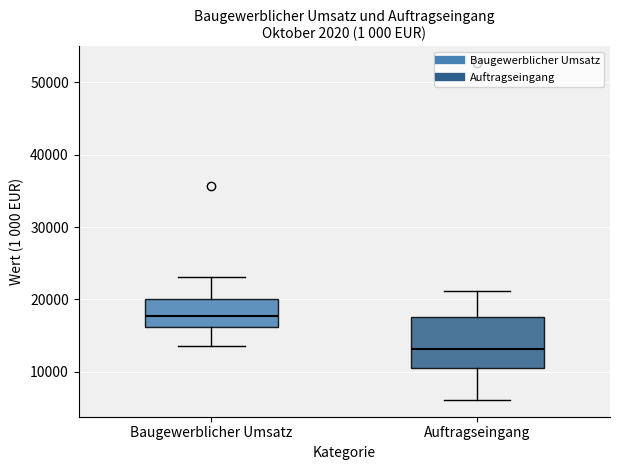

Reading left to right, transcribe this box plot: for each box, give where its median line is, the range the box spans, and where its two whiskers end, as read against the y-axis. The values are not printed on the chart, so give them approximately, as read against the axis.

Baugewerblicher Umsatz: median 18000, box 16000 to 20000, whiskers 14000 to 23000
Auftragseingang: median 13000, box 11000 to 18000, whiskers 6000 to 21000